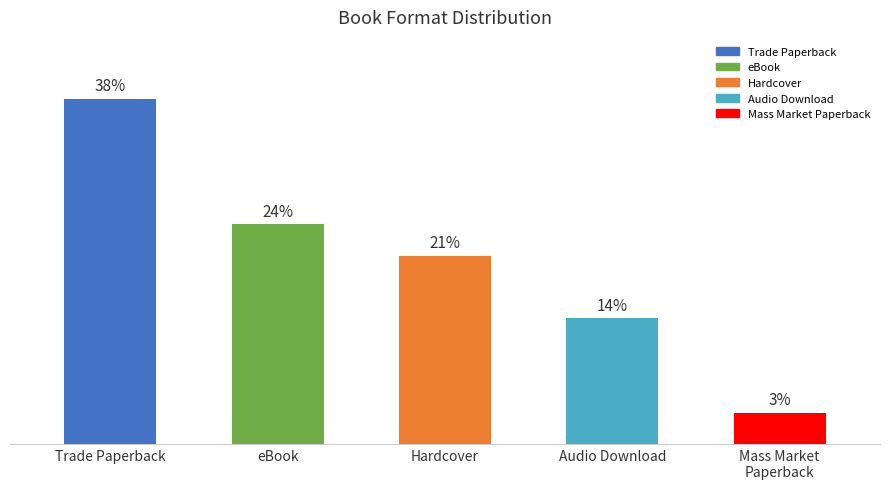

Does the chart contain any negative values?

No